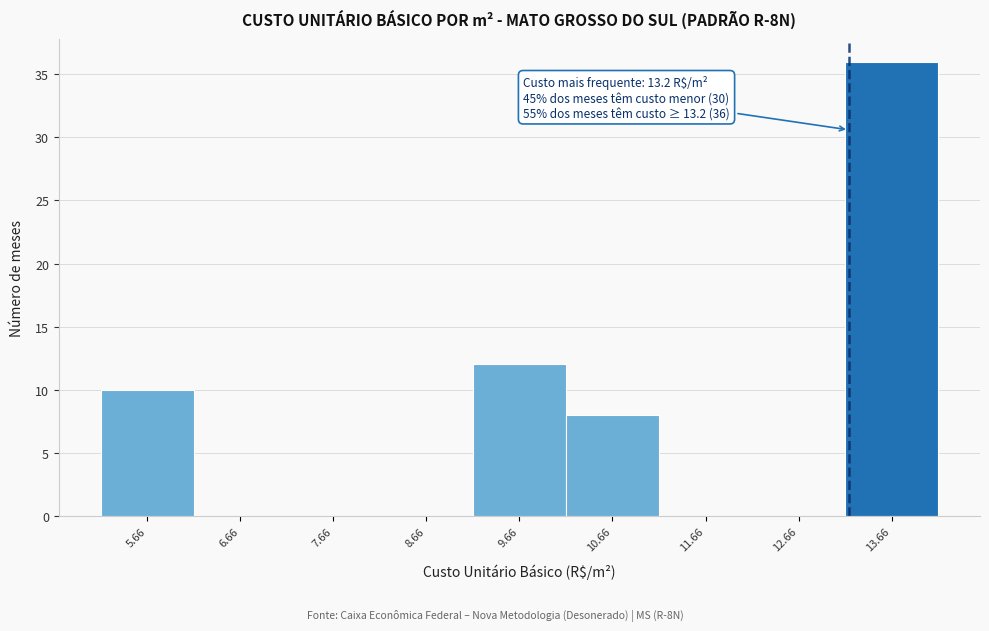

Which range on the x-axis has the tallest bar?

13.16 to 14.16